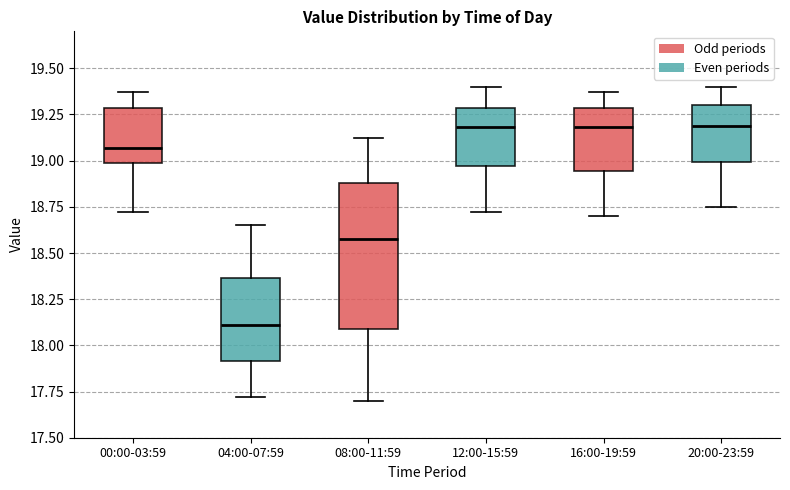

Where is the upper edge of the box for 12:00-15:59 on the y-axis? The values are not printed on the chart, so give them approximately, as read against the axis.

19.30